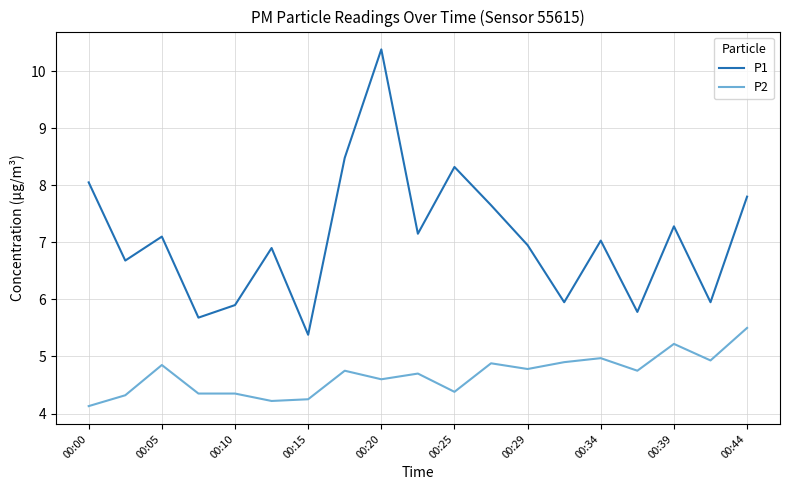

Rank the series by their average value, from lowest to highest.

P2, P1